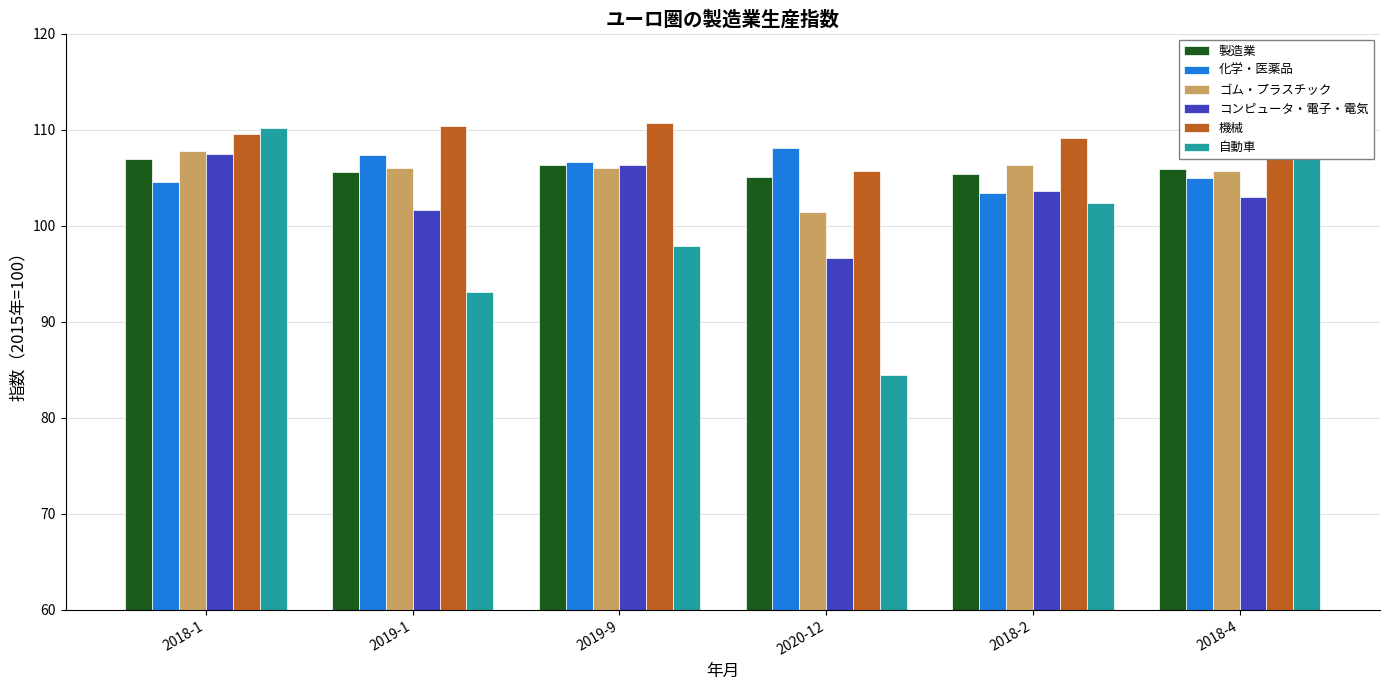

At which label does コンピュータ・電子・電気 first exceed 103?

2018-1